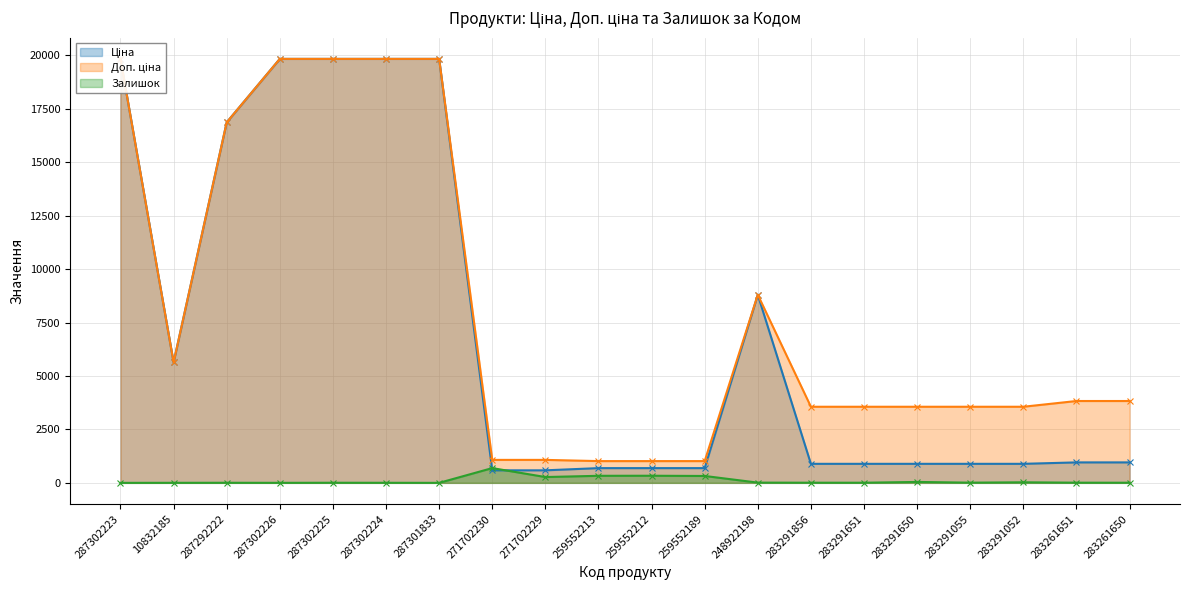

Does the chart display data point markers on the line(s)?

Yes